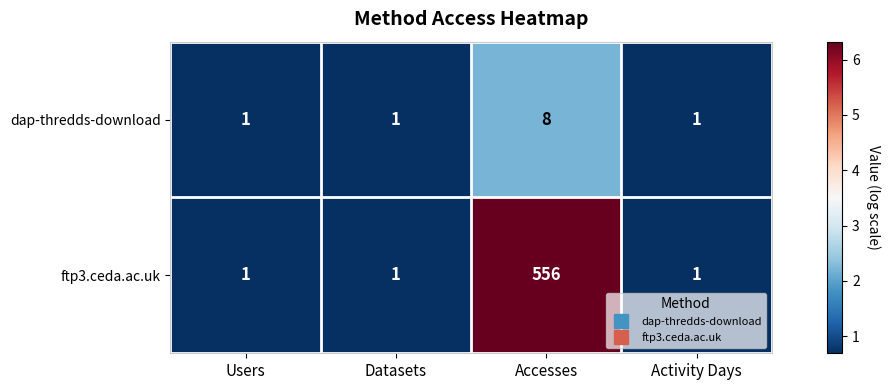

Between Datasets and Accesses, which series saw the biggest shift?

ftp3.ceda.ac.uk